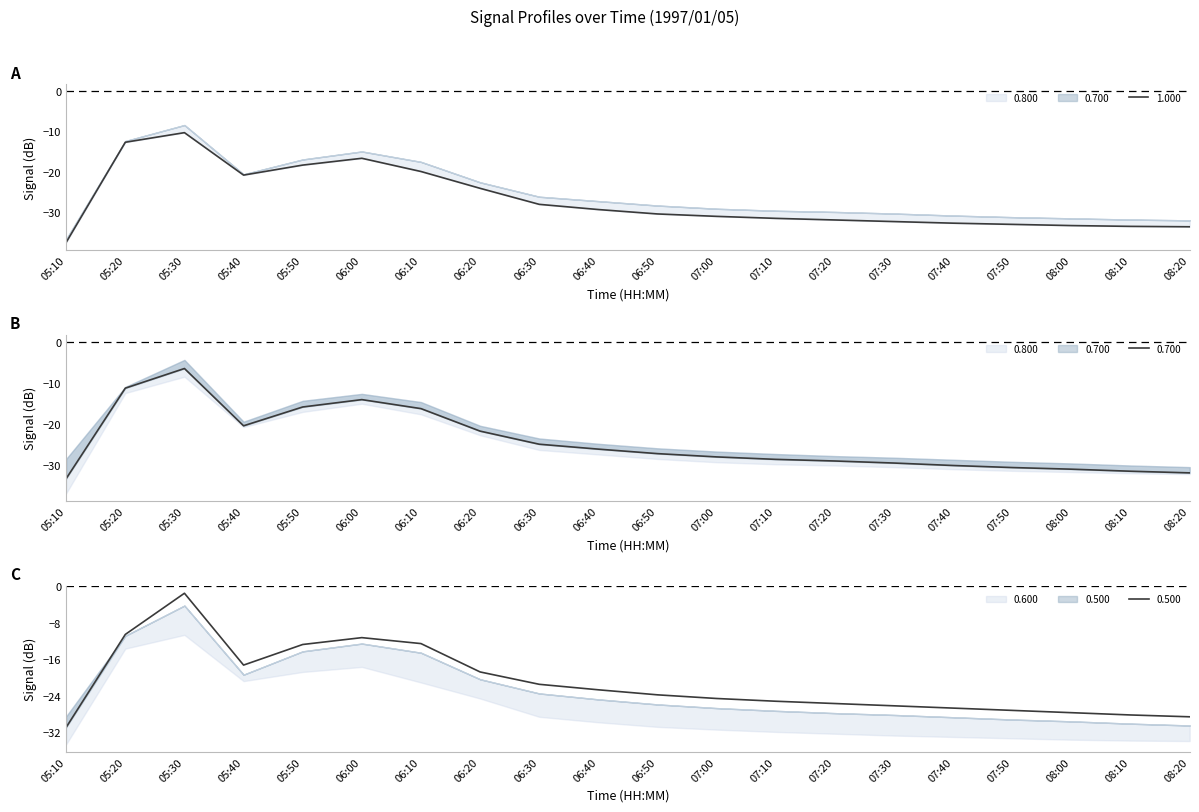

True or false: 1.000 and 0.800 intersect in this chart.

False